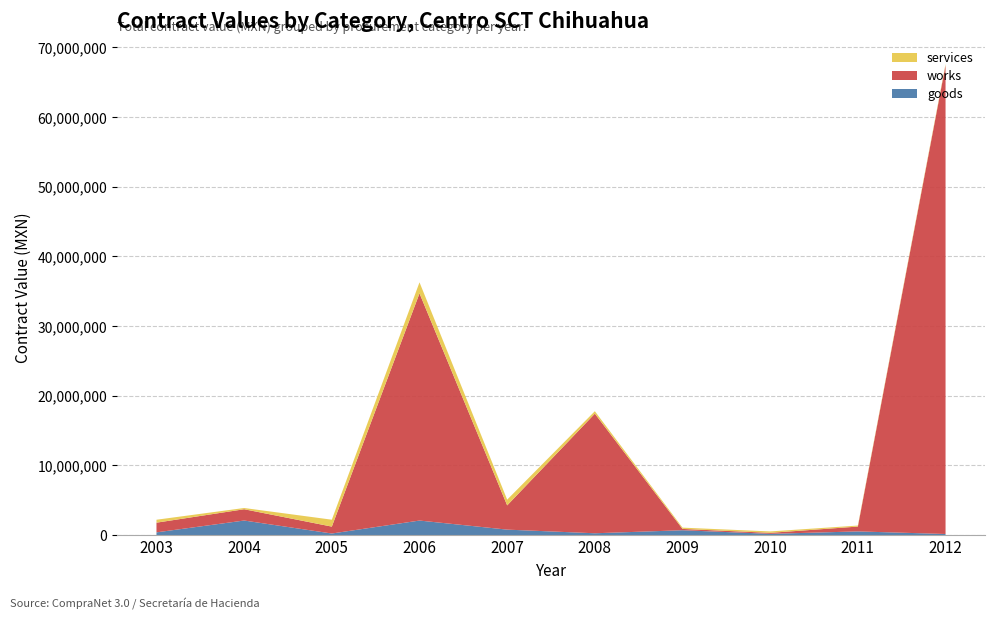

Reading right to left, what are all the values shown in this chart?

goods: 156775.9	527055.2	178120.7	695652.2	260869.6	782608.7	2086481.2	226068.0	2089862.5	391304.3
works: 67282856.5	693910.3	144050.0	189120.9	17170540.6	3478966.2	32606877.8	990831.7	1619844.5	1388800.0
services: 178120.7	144970.5	202885.0	184260.9	347826.1	824980.9	1583261.7	990831.7	178032.9	423412.0